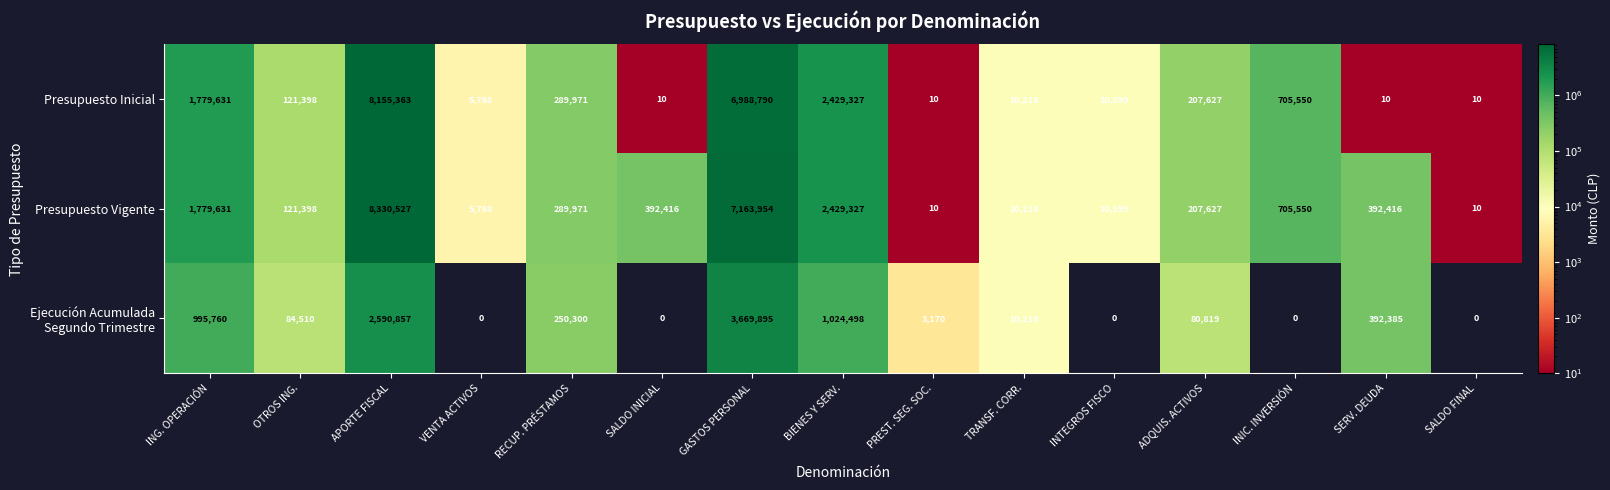

Where does the Presupuesto Vigente series first go above 289971?

ING. OPERACIÓN